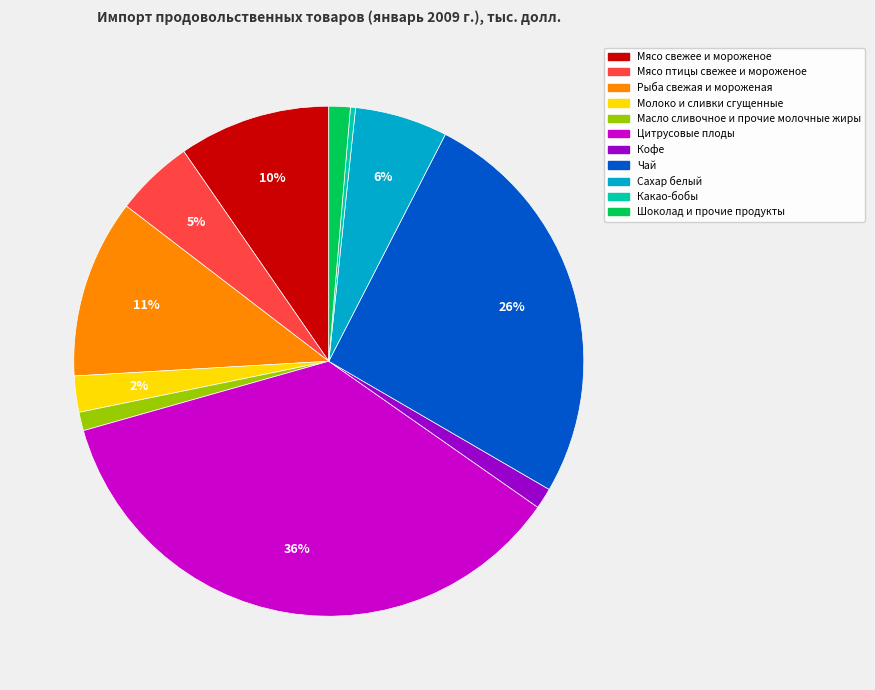

Between Рыба свежая и мороженая and Чай, which is larger?

Чай